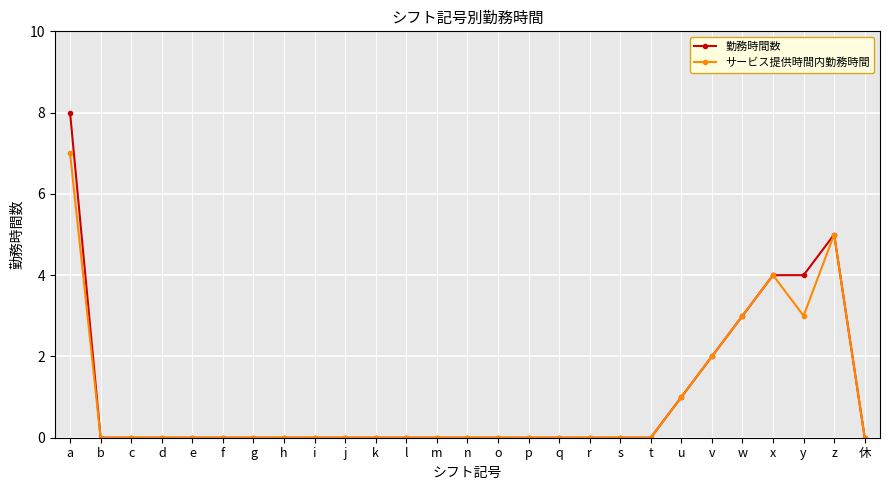

The 勤務時間数 series shows 0 at b. True or false?

True